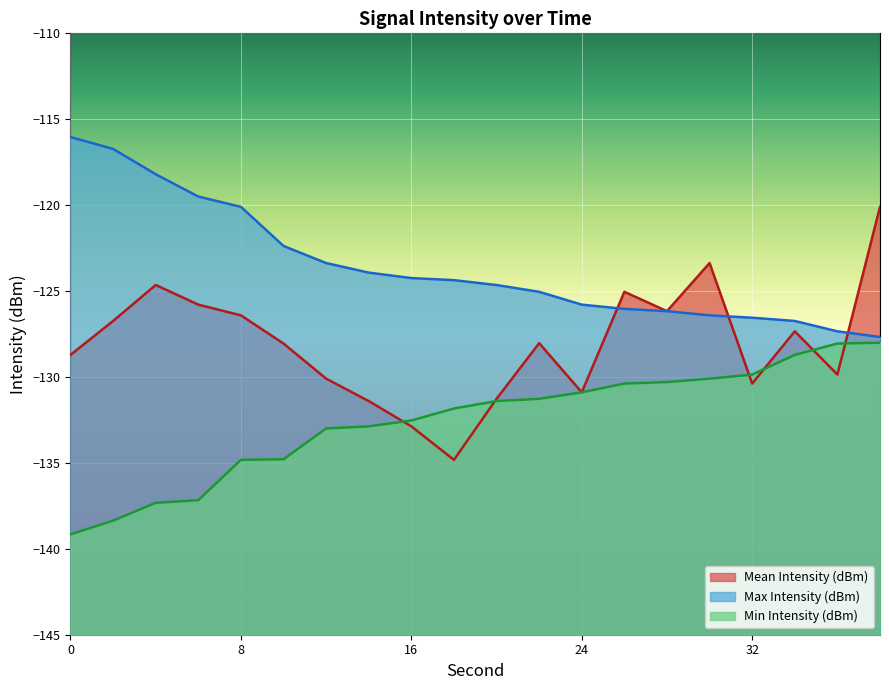

What are all the series names shown in the legend?

Mean Intensity (dBm), Max Intensity (dBm), Min Intensity (dBm)